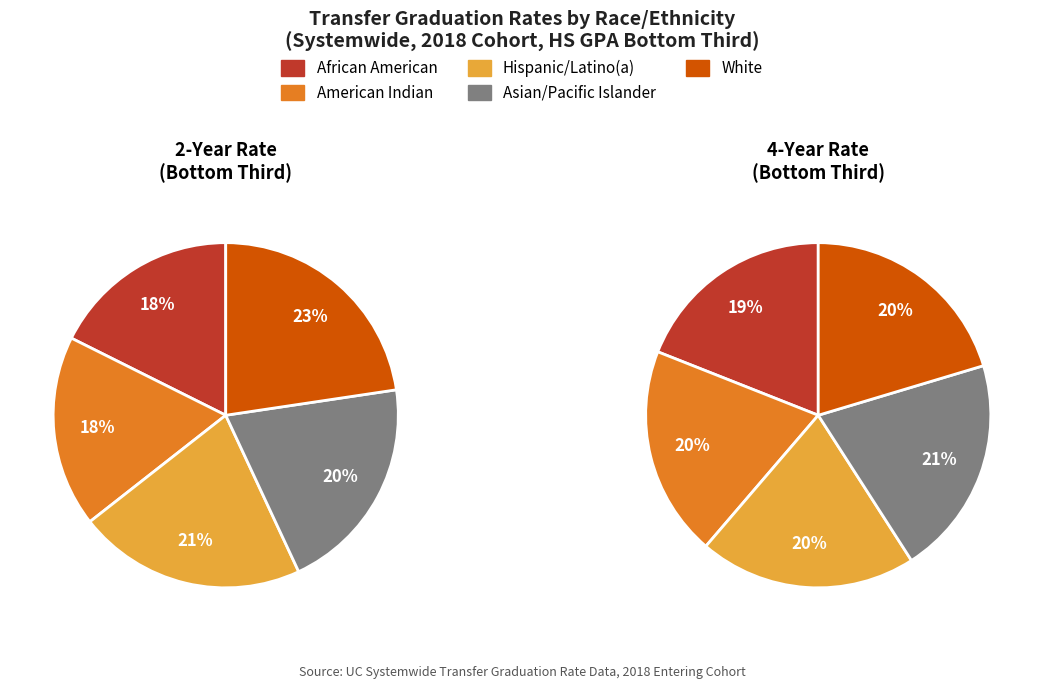

Does 4 yr account for over 50% of the chart?

No